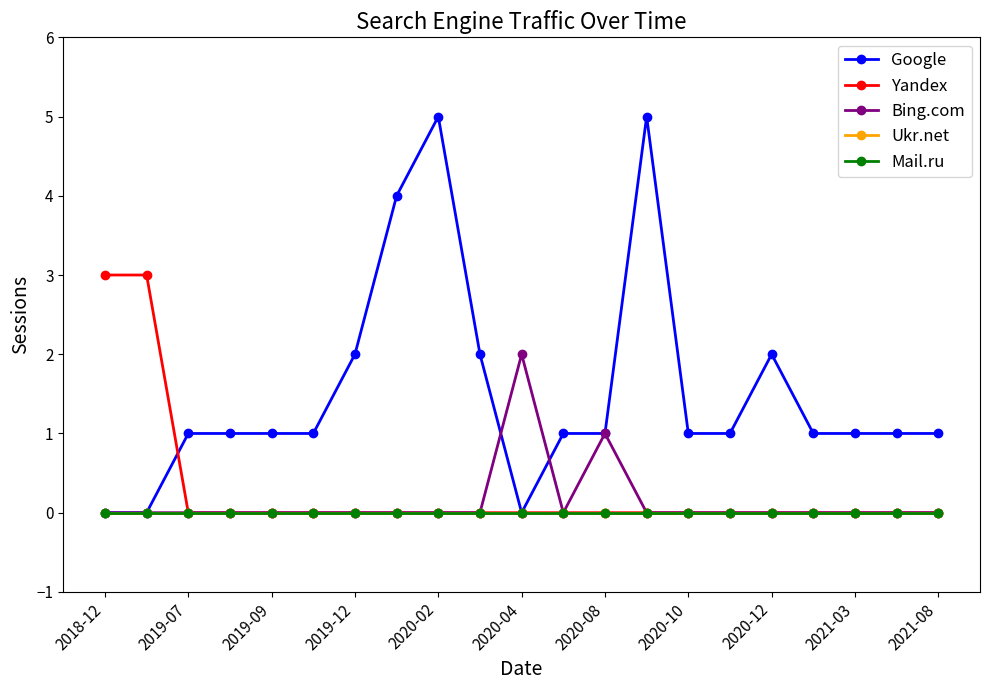

How many lines are shown in the chart?

5